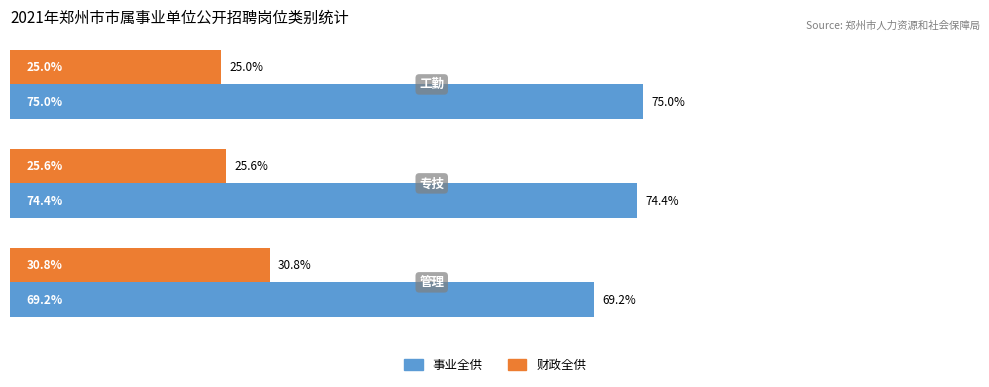

List the series in order of their peak value, lowest first.

财政全供, 事业全供